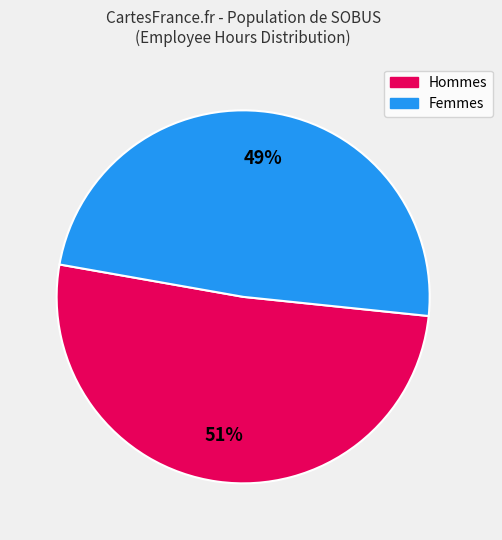

To the nearest percent, what is the average slice percentage?

50%